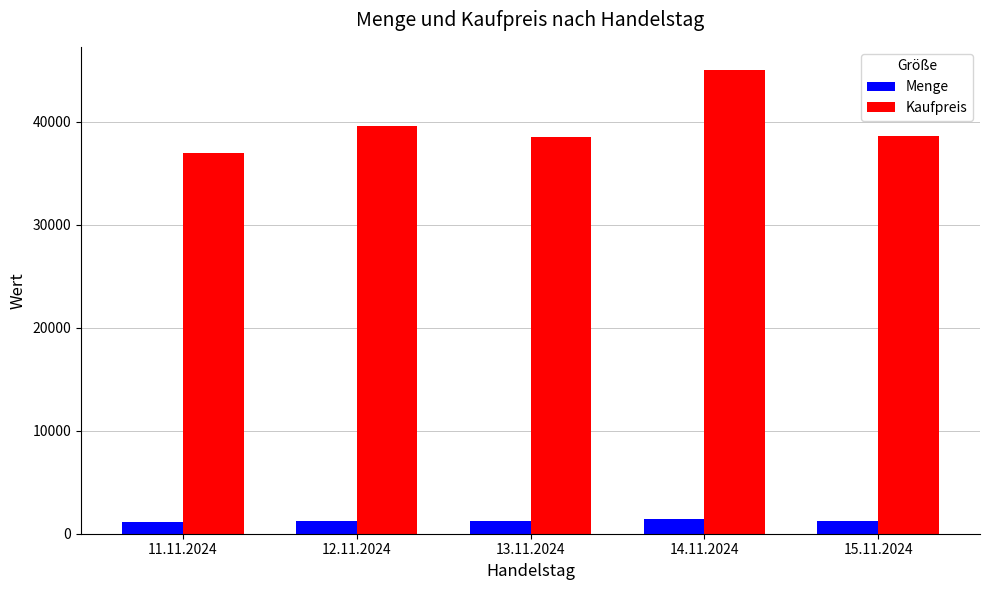

How many data points in Kaufpreis are less than 38605?

2